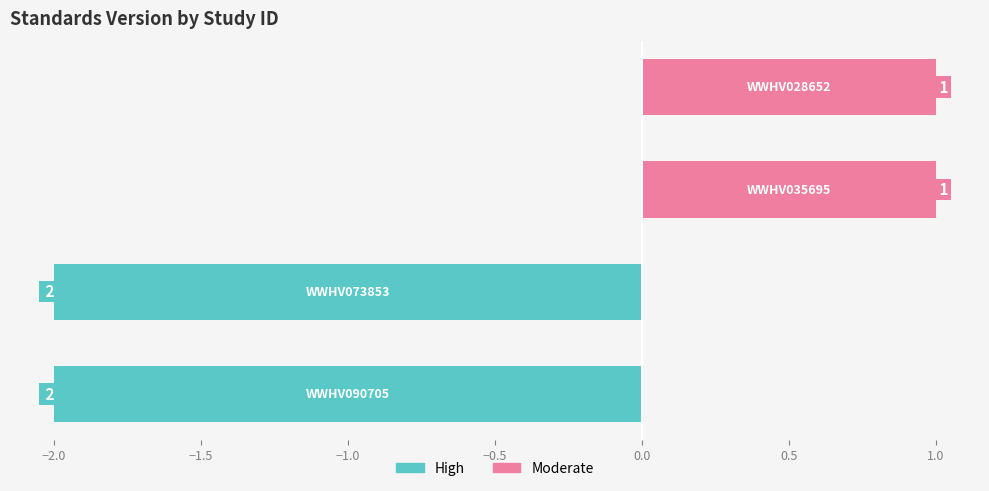

List the labels in order of value, smallest first.

WWHV035695, WWHV028652, WWHV090705, WWHV073853